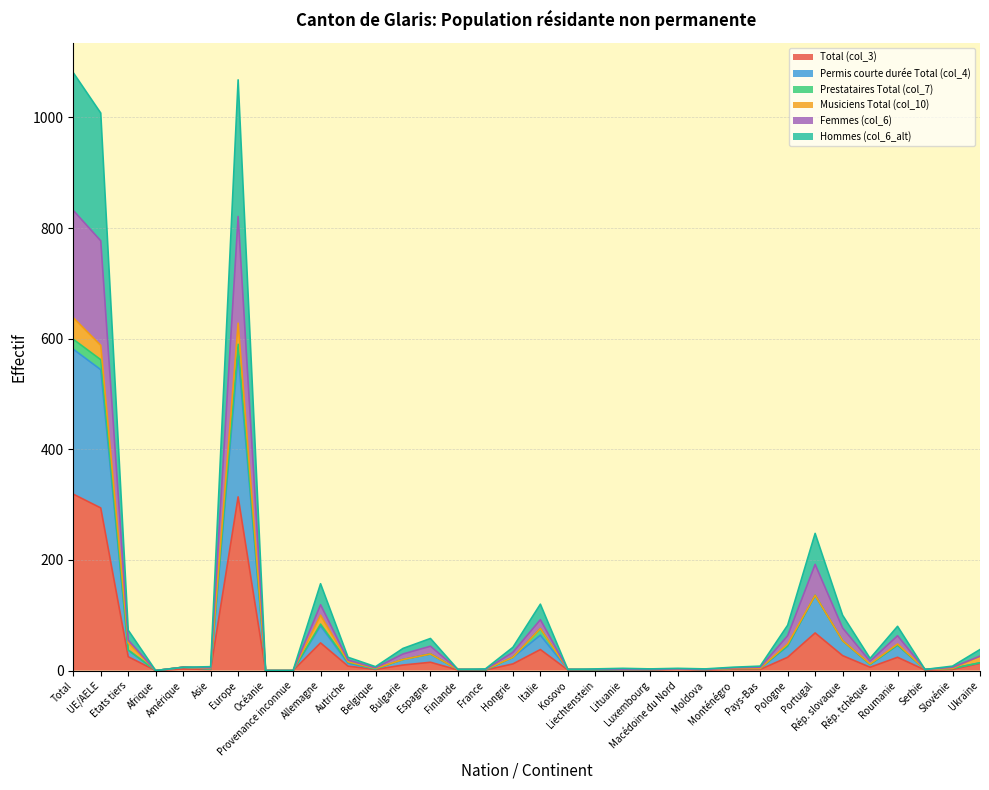

How many data points in Hommes (col_6_alt) are less than 8?

16